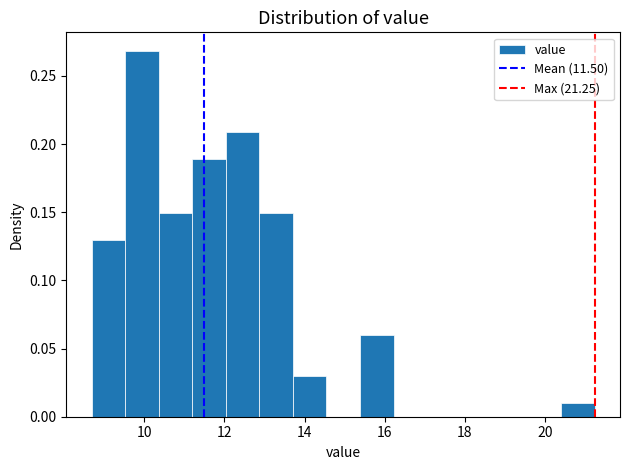

What is the height of the bar covering 10.4 to 11.2 on the x-axis? Neither the bar edges nor the heights are printed on the chart, so give them approximately, as read against the axes.

0.15